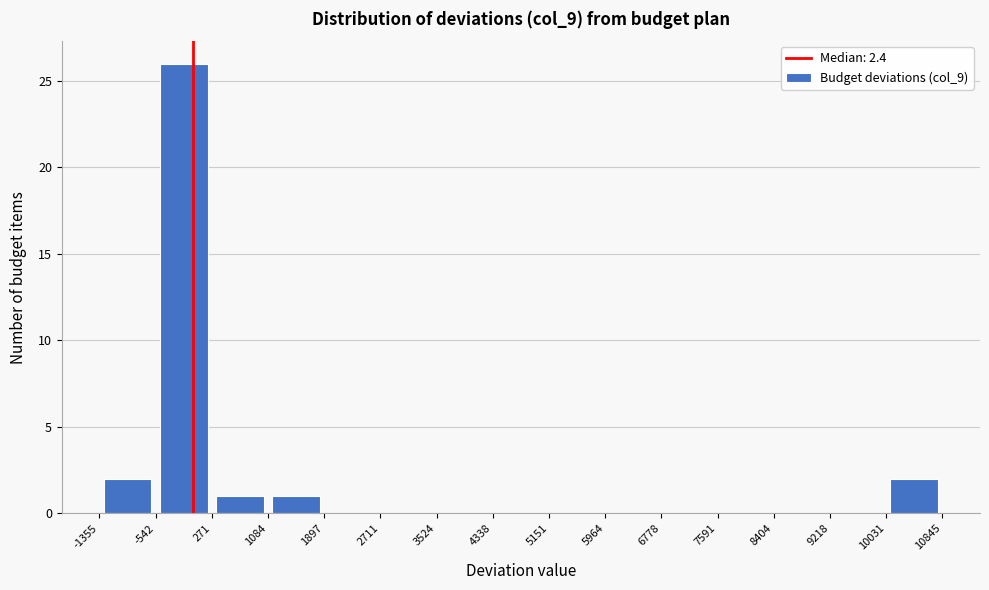

What is the height of the bar covering 271 to 1084 on the x-axis? The values are not printed on the chart, so give them approximately, as read against the axis.

1